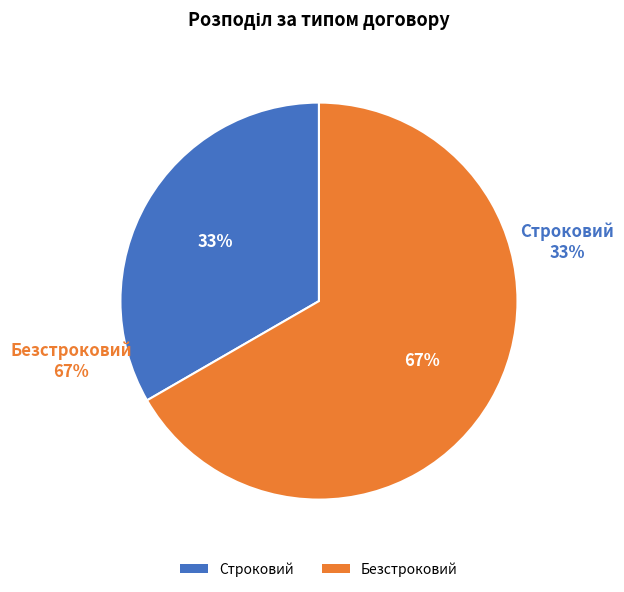

Between Безстроковий and Строковий, which is larger?

Безстроковий